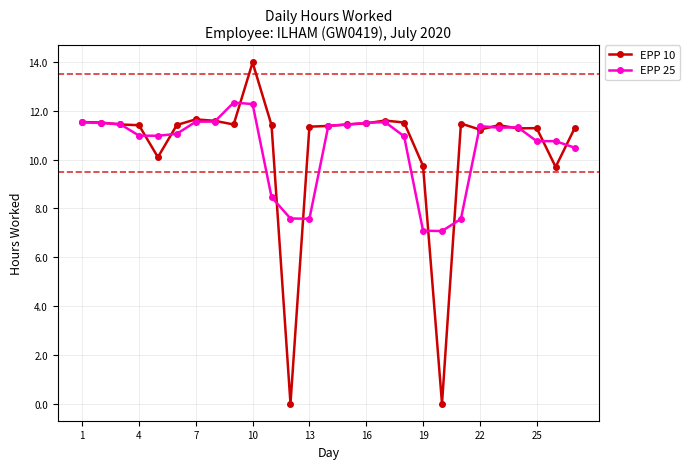

True or false: EPP 25 has more than 1 points higher than both neighbors.

True